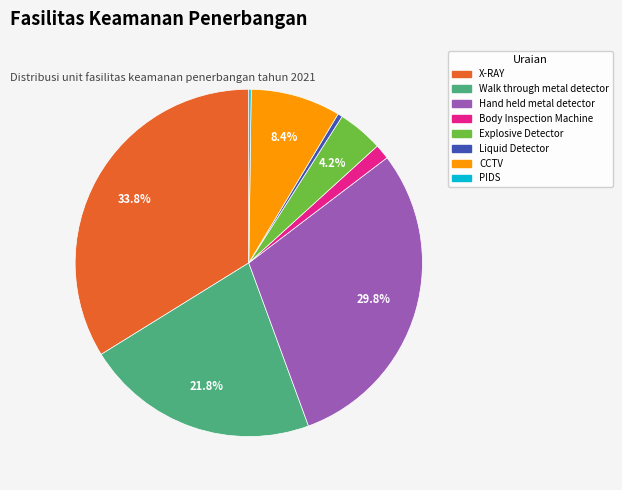

Combined, do Explosive Detector and Walk through metal detector account for over 50%?

No